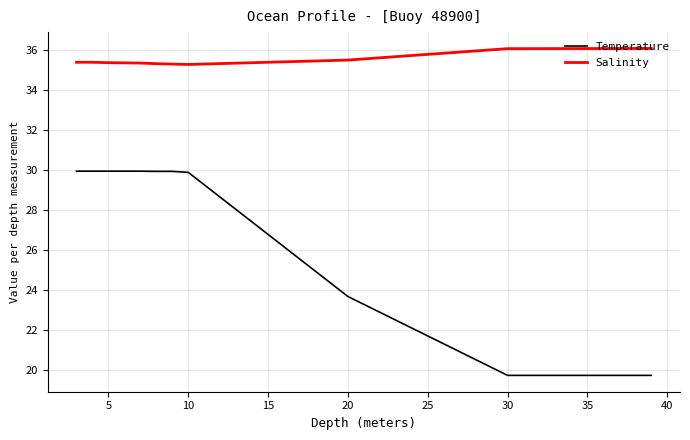

True or false: Salinity and Temperature cross at least once.

False